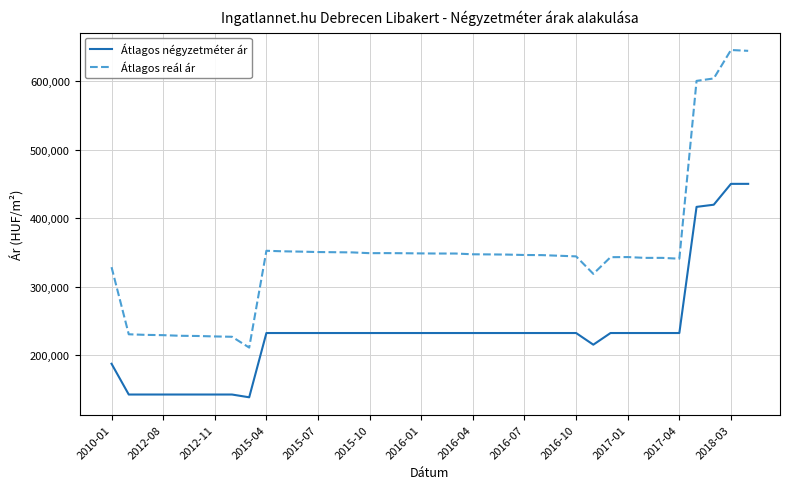

List the series in order of their peak value, highest first.

Átlagos reál ár, Átlagos négyzetméter ár